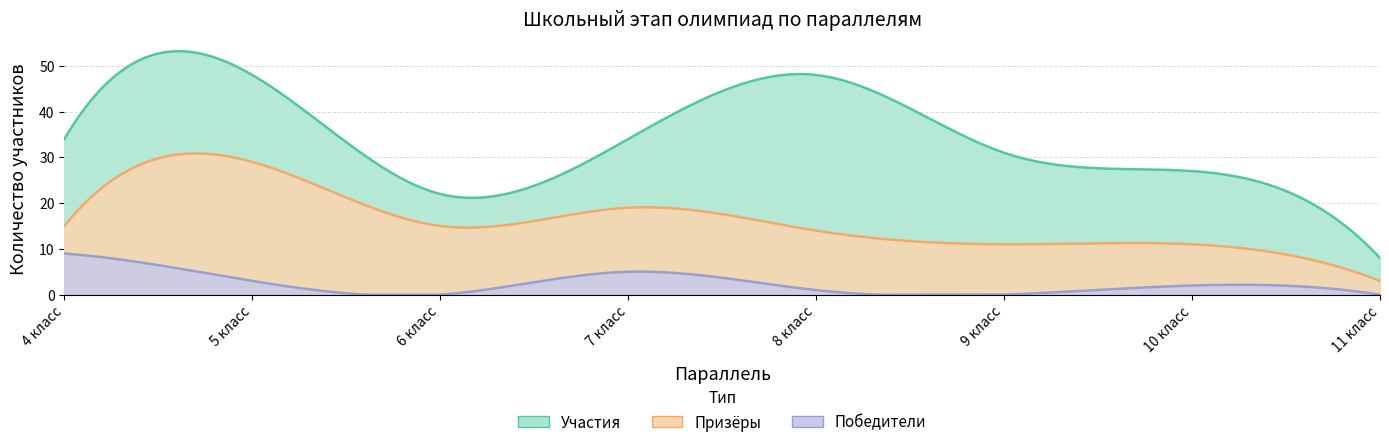

How many values in Победители are above zero?

5